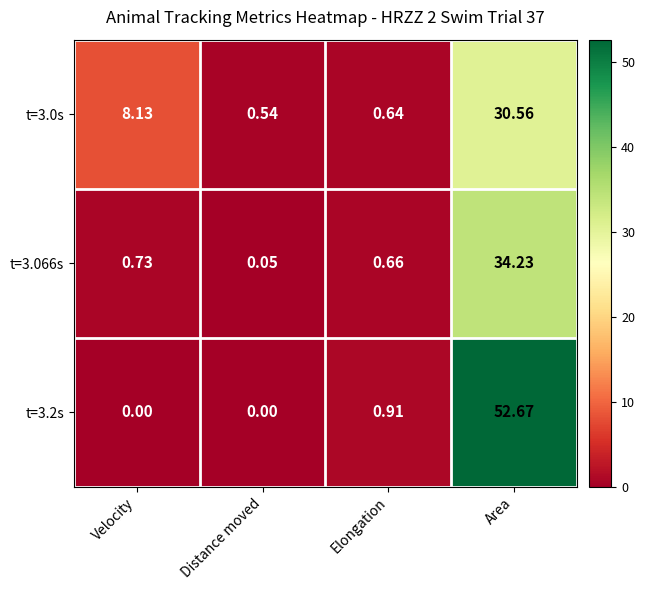

At which label does t=3.0s reach its minimum?

Distance moved